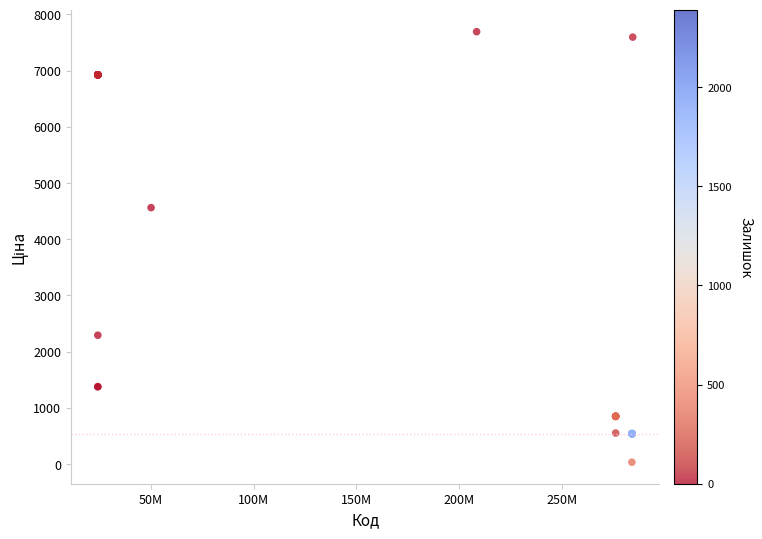

What Y value in the scatter plot is closest to 3862?

4561.9